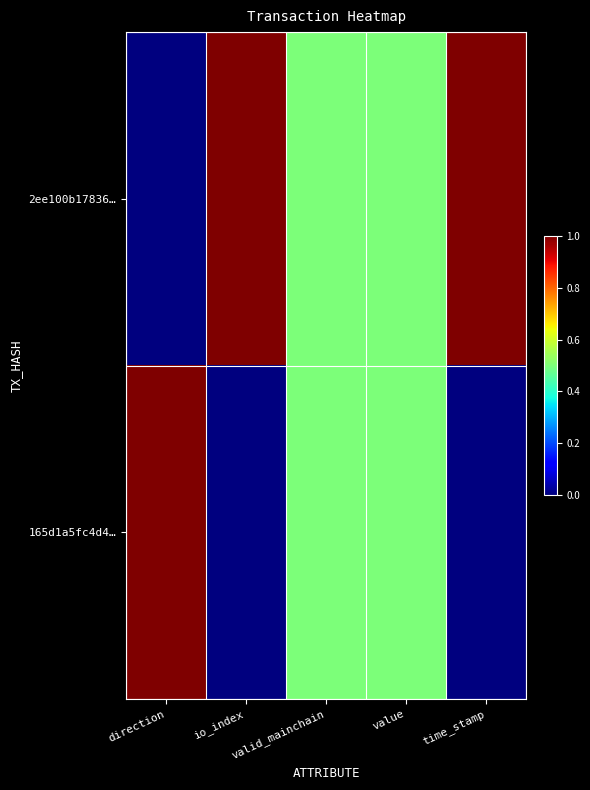

Which category has the highest value across all series?

io_index